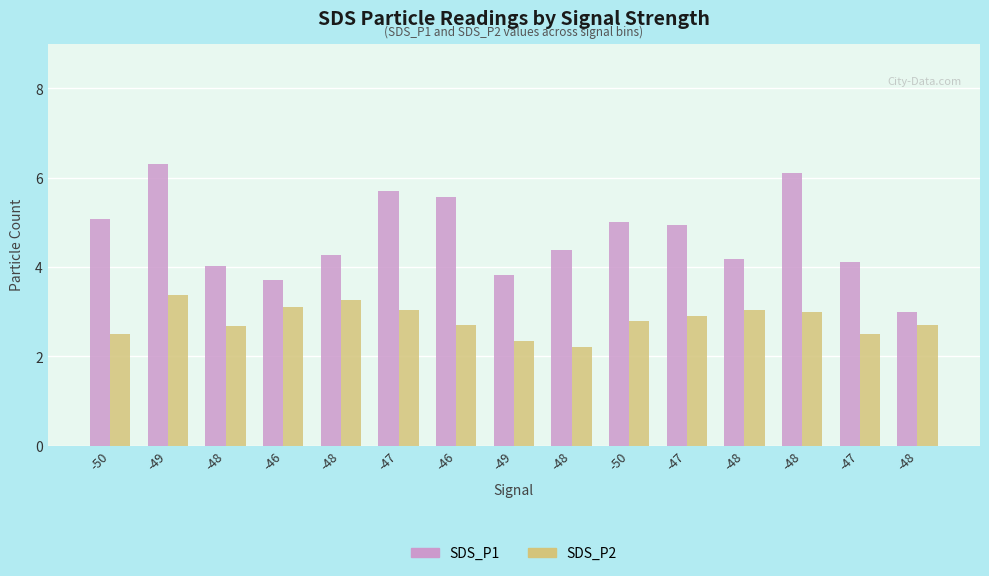

How many bars are there in total?

30